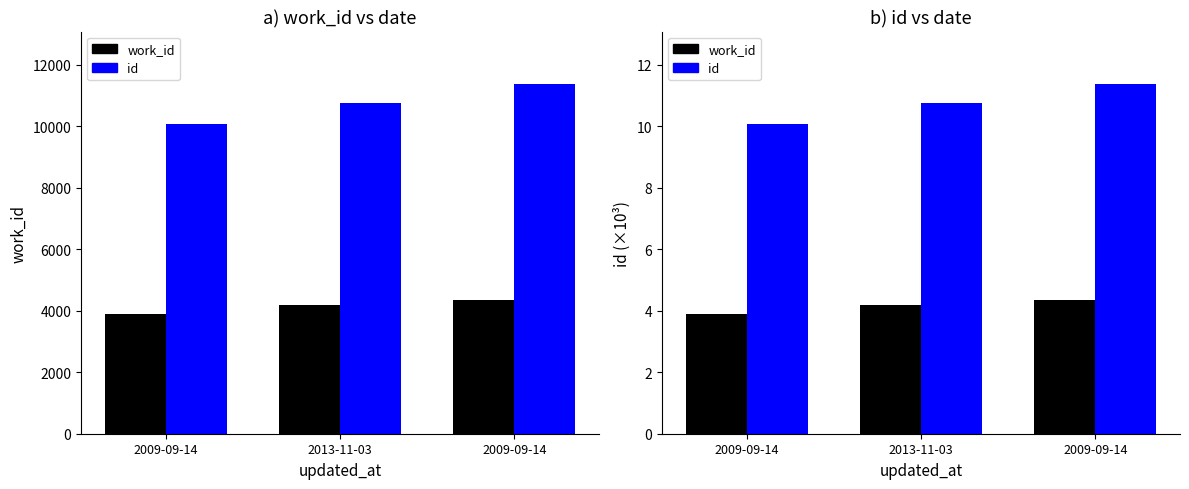

Reading left to right, what are all the values shown in this chart?

work_id: 2009-09-14=3.9	2013-11-03=4.2	2009-09-14=4.3
id: 2009-09-14=10.1	2013-11-03=10.8	2009-09-14=11.4